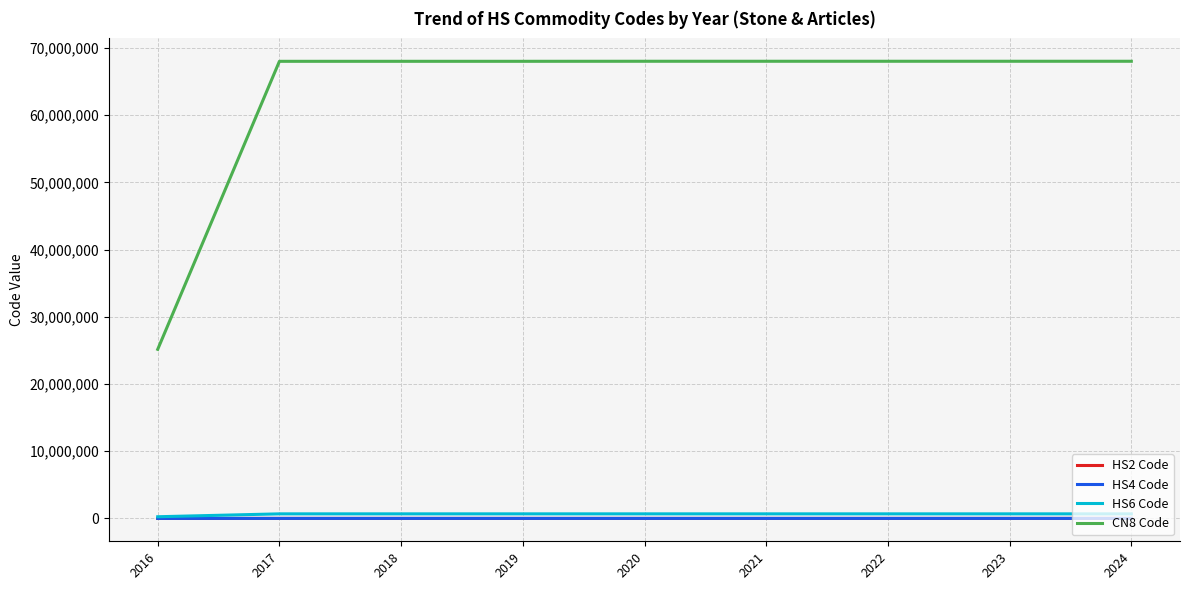

True or false: CN8 Code and HS4 Code intersect in this chart.

False